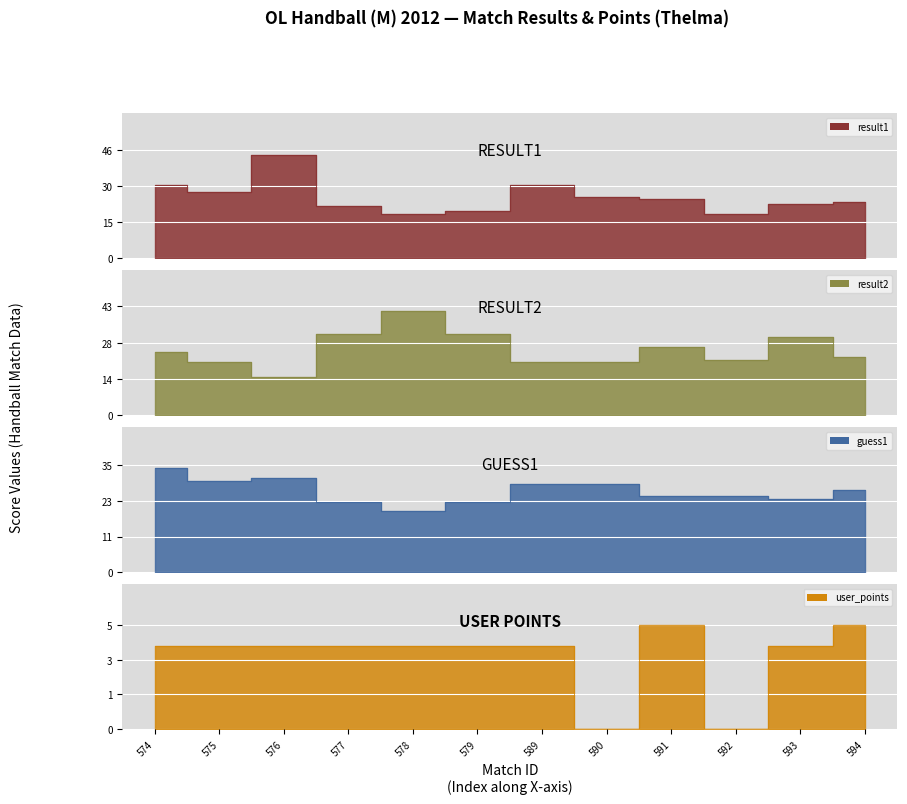

Which series changed the most between 579 and 589?

result1